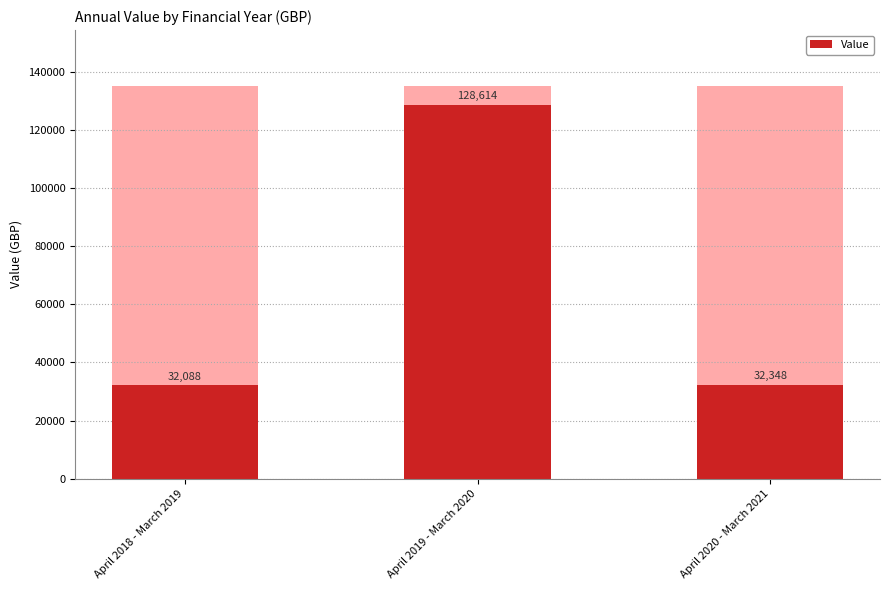

What is the value of the 3rd bar from the left?

32348.3